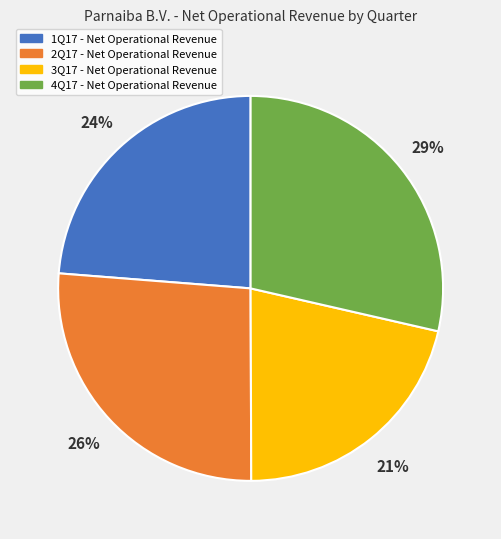

Which slice is the largest?

4Q17